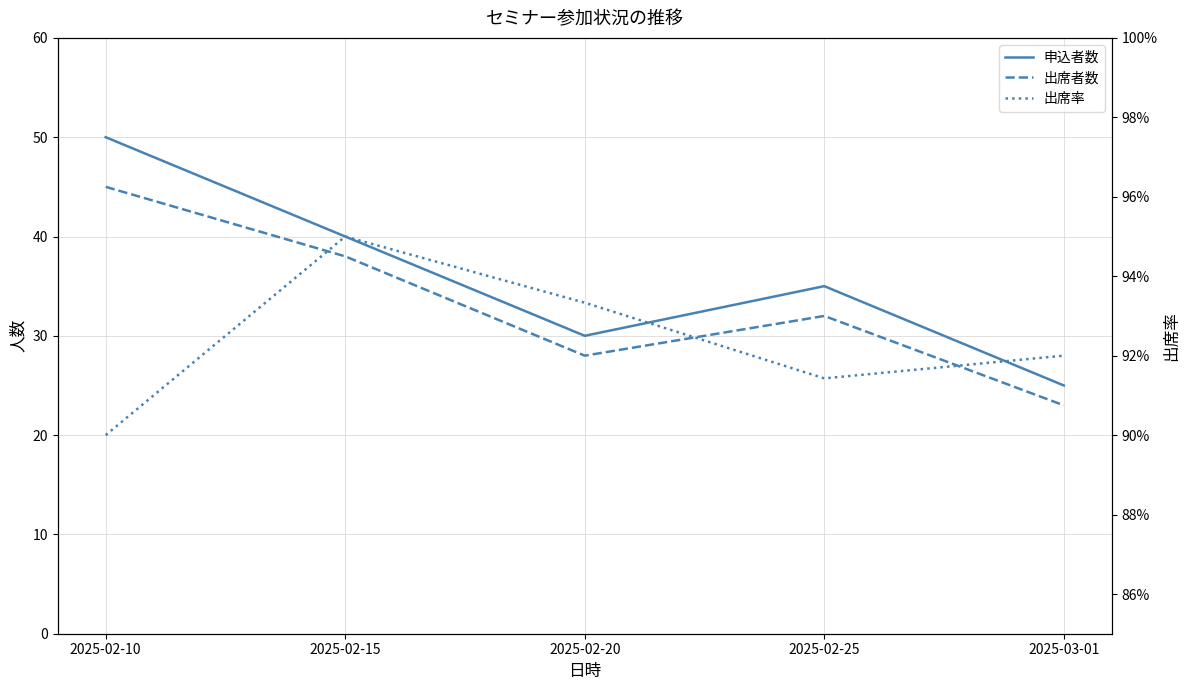

Reading left to right, what are all the values shown in this chart?

申込者数: 50.0	40.0	30.0	35.0	25.0
出席者数: 45.0	38.0	28.0	32.0	23.0
出席率: 0.9	0.9	0.9	0.9	0.9